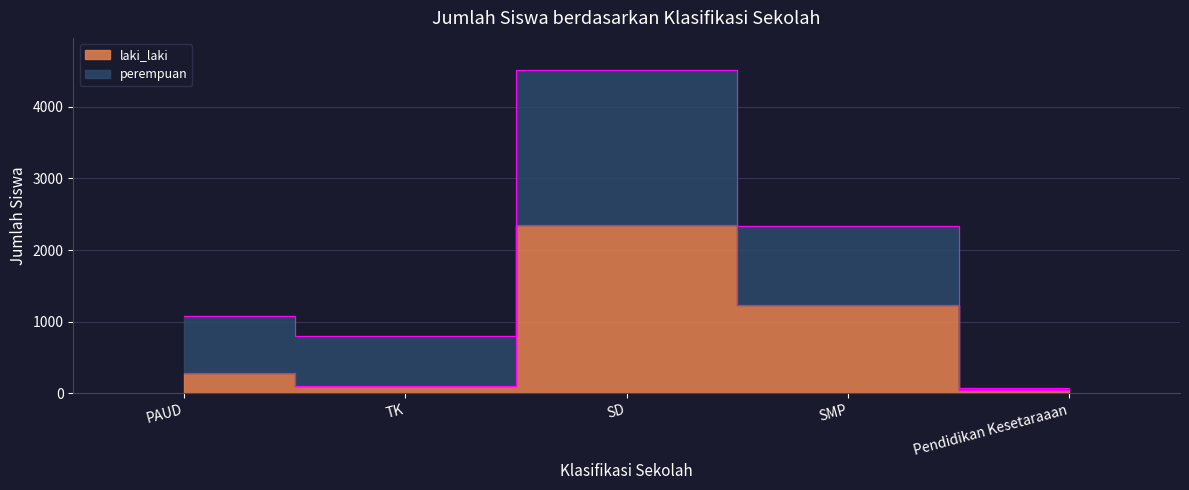

At which category does the data reach its first local valley?

TK